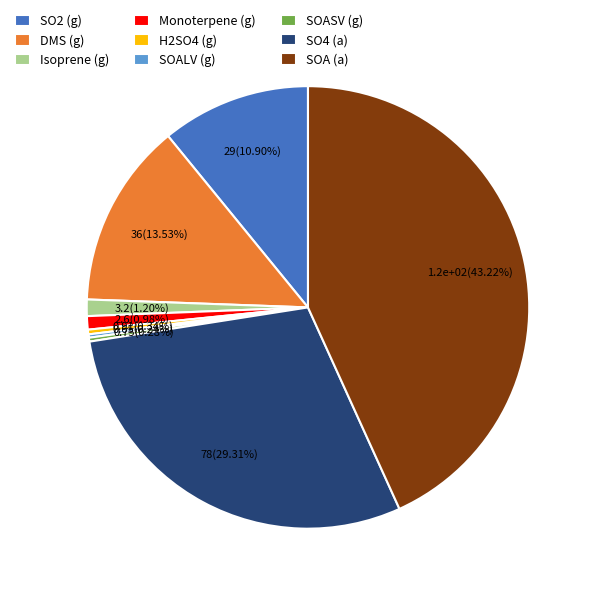

What percentage do H2SO4 (g) and Monoterpene (g) together represent?

1.3%